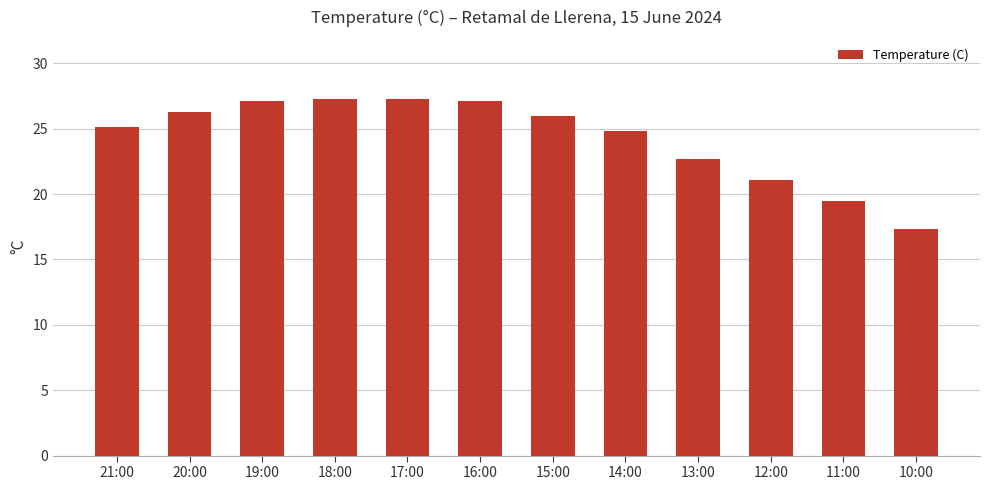

Where does the data first go above 26?

20:00